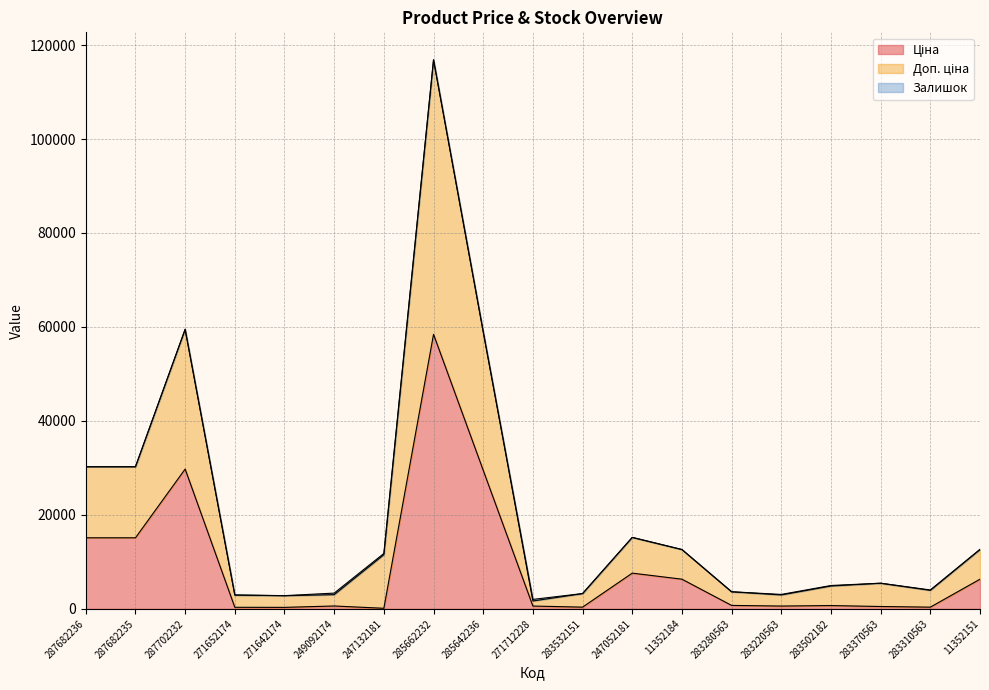

How many lines are shown in the chart?

3